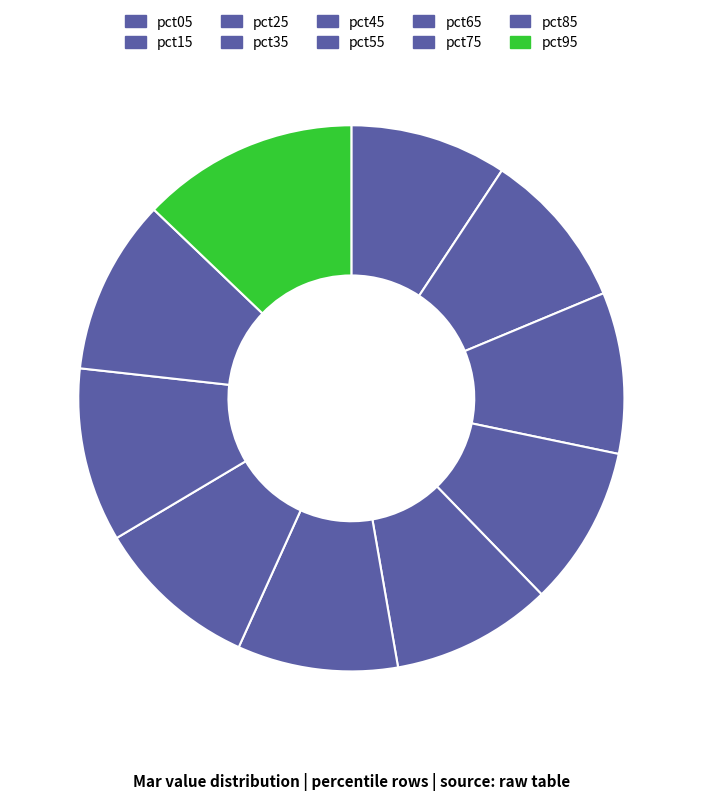

What is the ratio of the value at pct95 to the value at pct15?

1.4